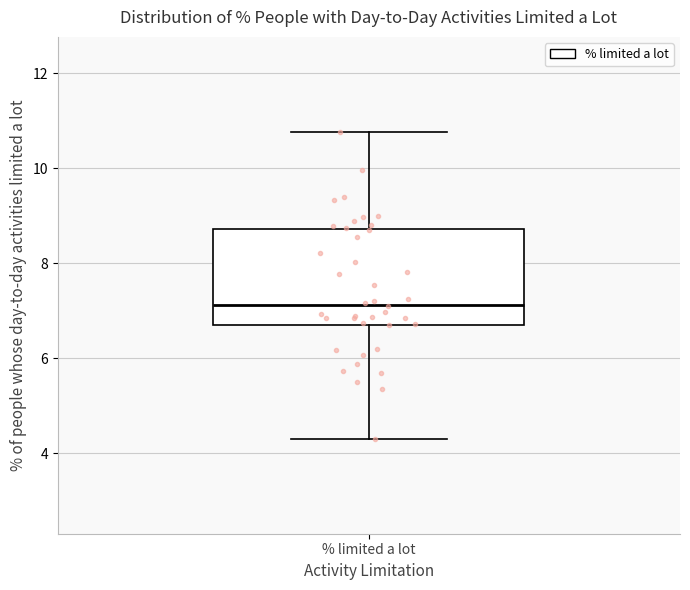

Read this box plot against the y-axis: the position of the median line, the range covered by the box, and the ends of both whiskers. The values are not printed on the chart, so give them approximately, as read against the axis.

median 7.2, box 6.8 to 8.8, whiskers 4.4 to 10.8